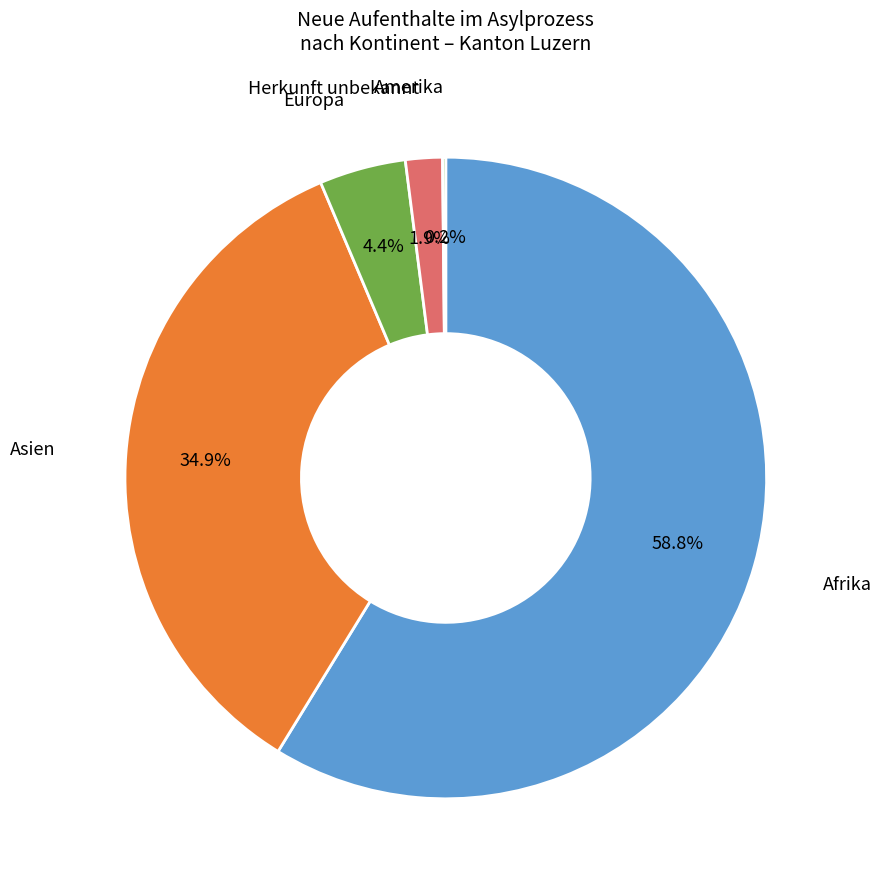

Is there a majority slice in this chart?

Yes